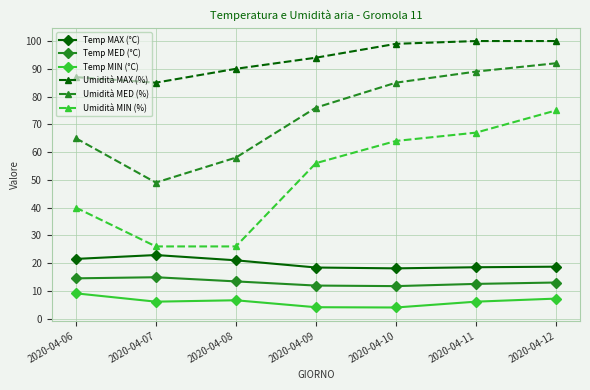

True or false: Umidità MAX (%) and Temp MAX (°C) cross at least once.

False